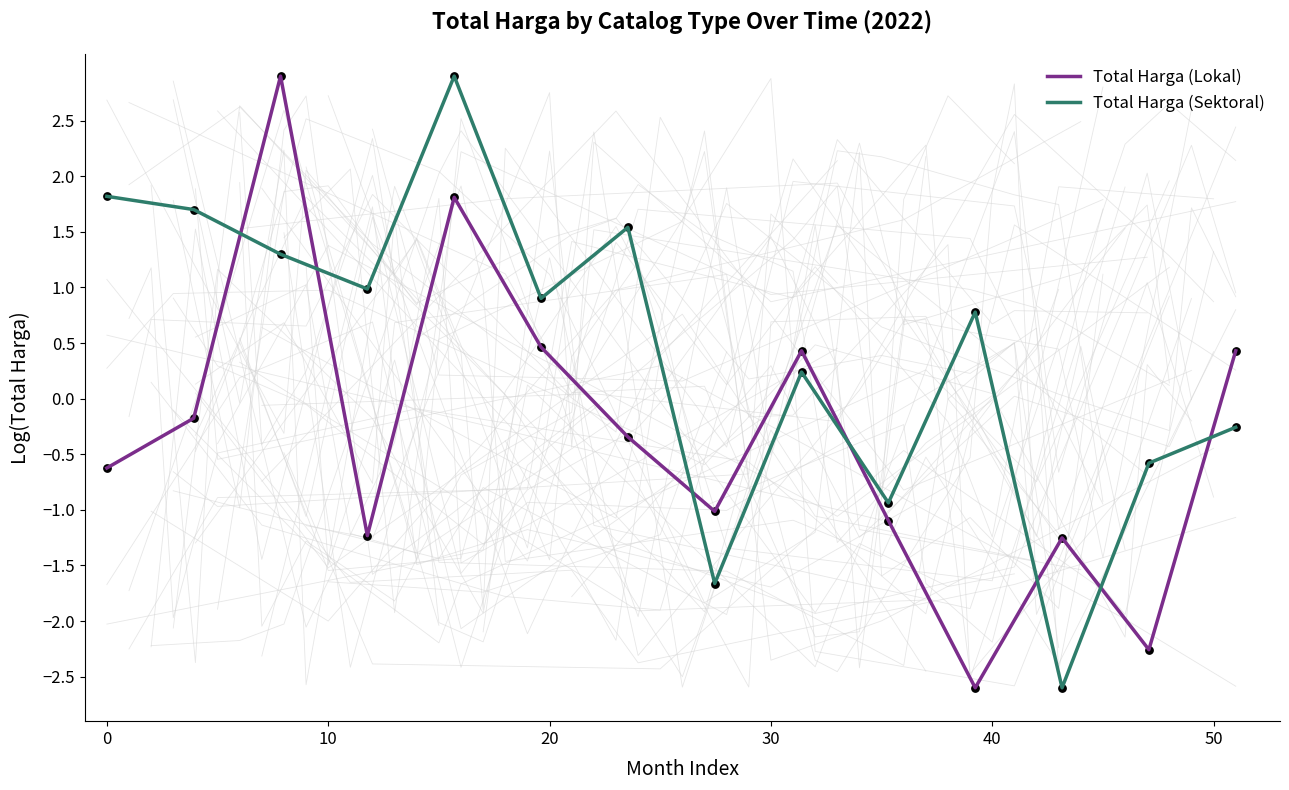

What is the minimum value for Total Harga (Sektoral)?

-2.6